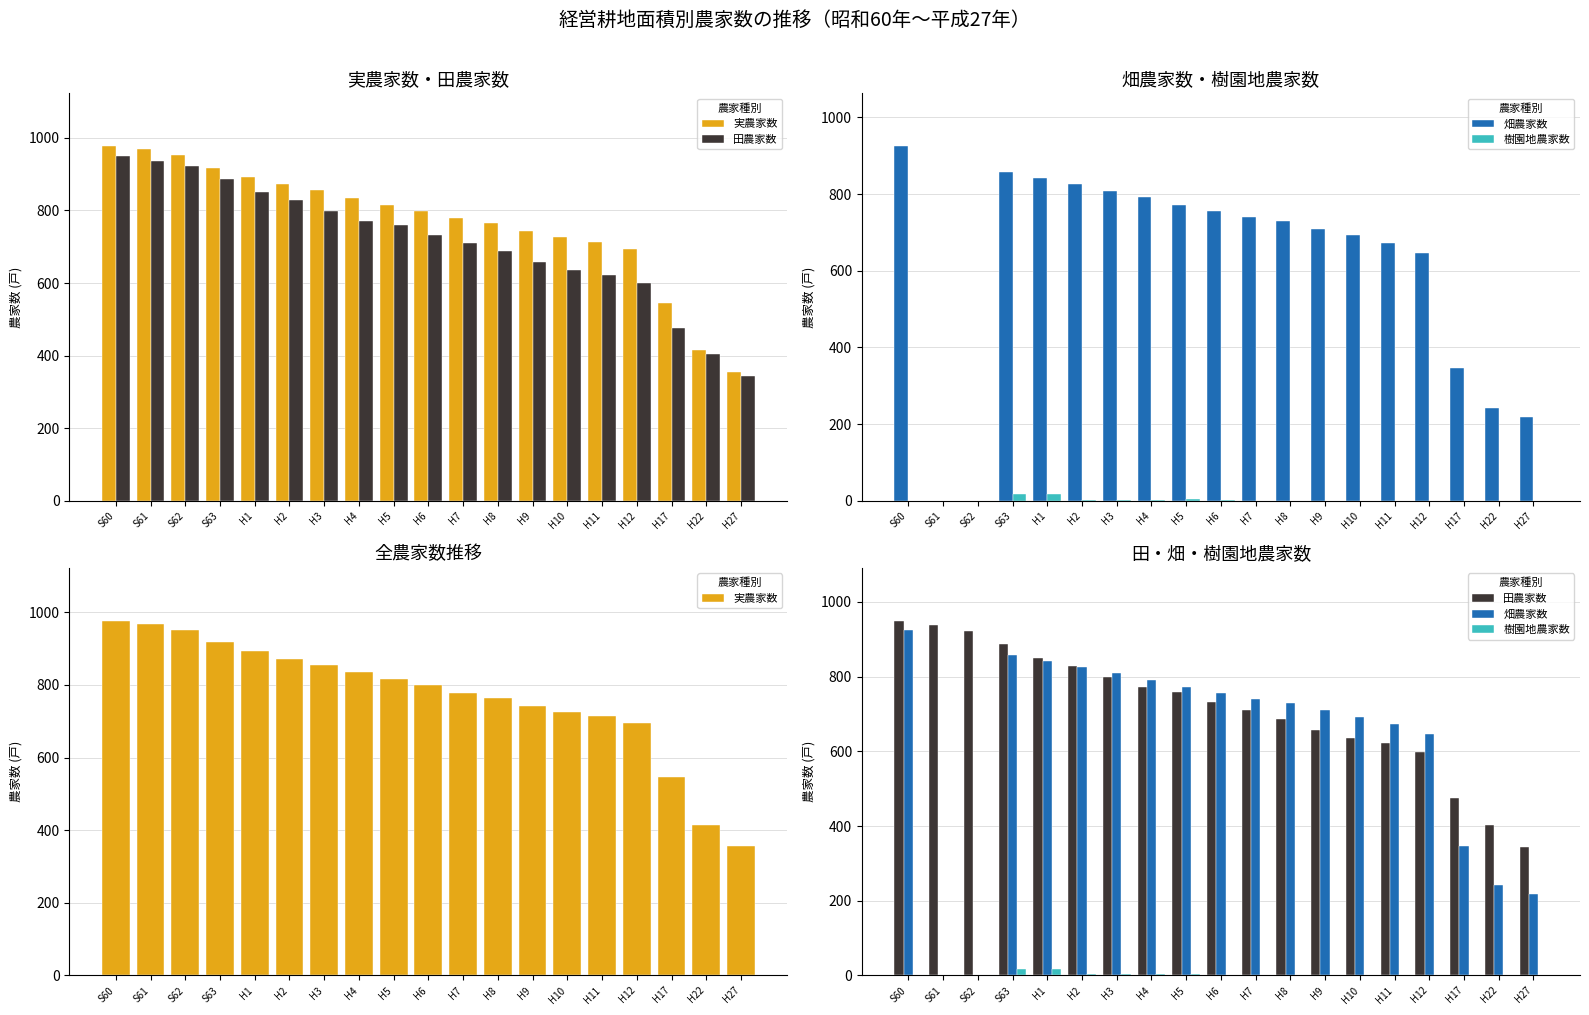

Where does the 実農家数 series first go above 799?

S60